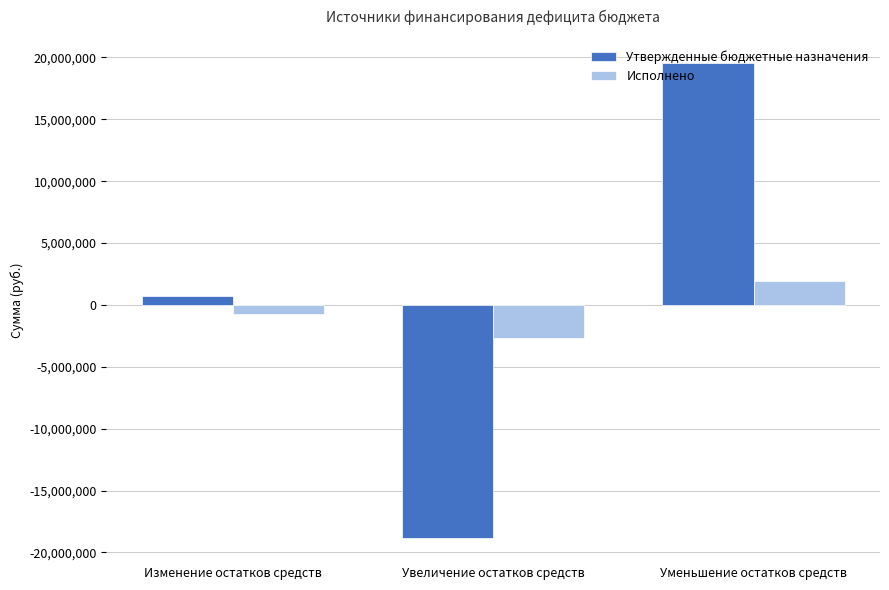

Is it true that Исполнено equals -2637920.3 at Увеличение остатков средств?

True